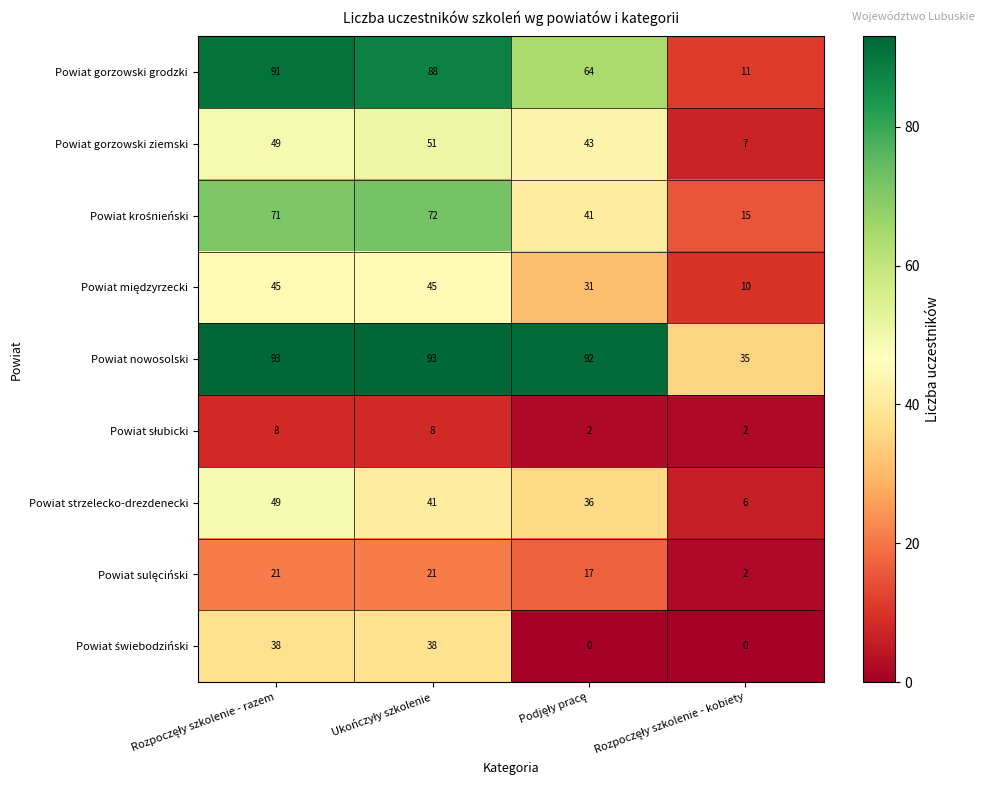

What is the average value of the Powiat nowosolski series?

78